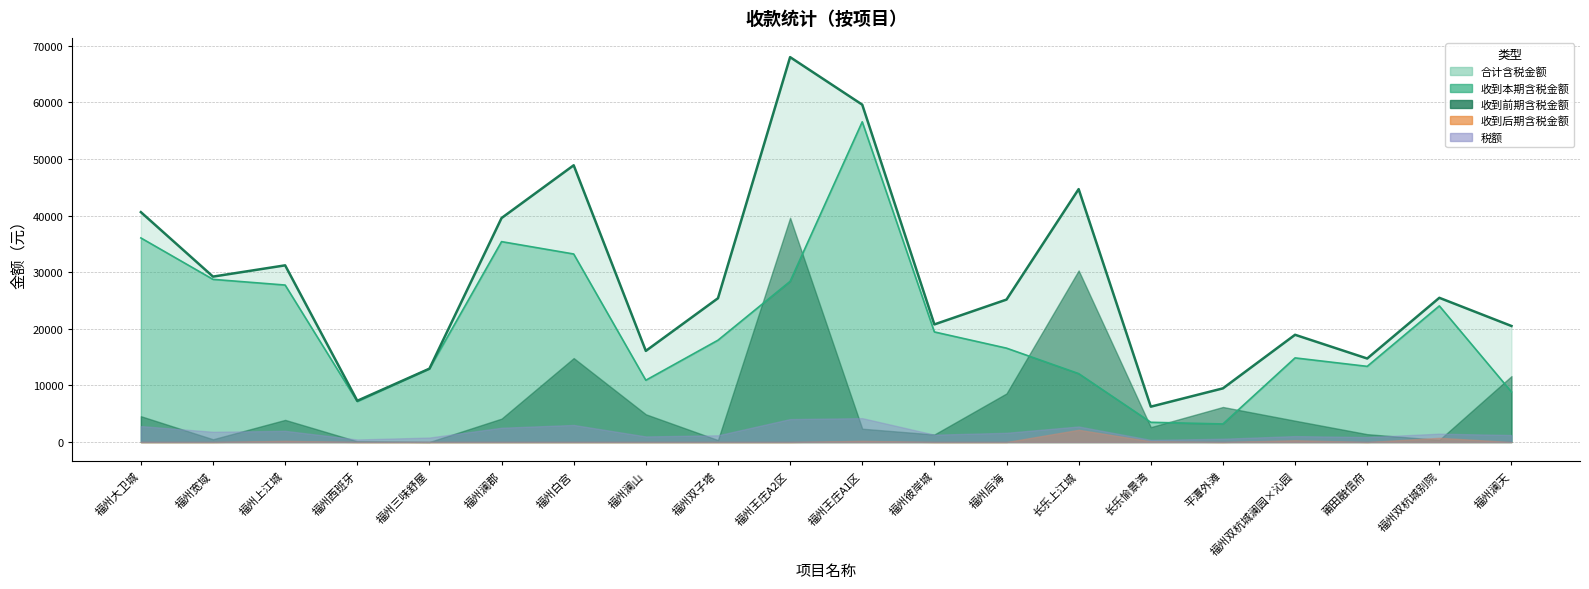

At which category is the sum across all series the highest?

福州王庄A2区